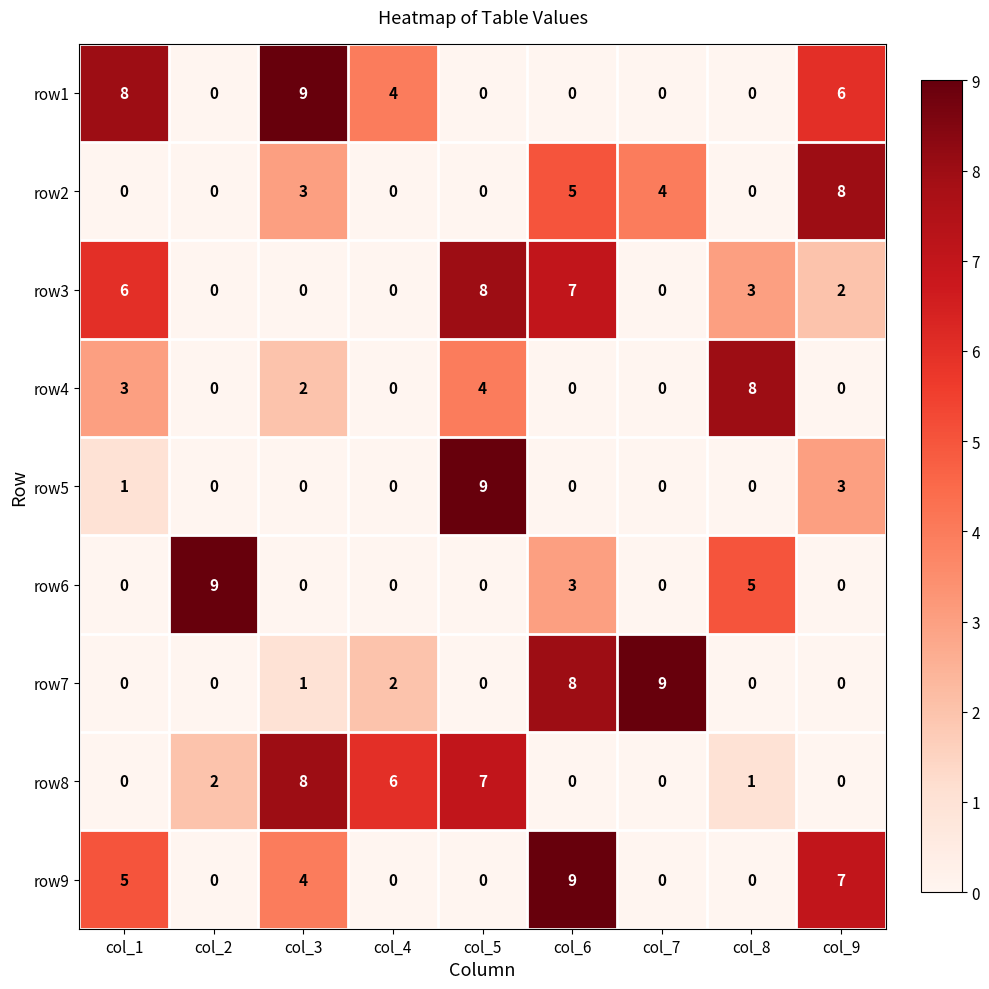

What is the maximum value shown in the chart?

9